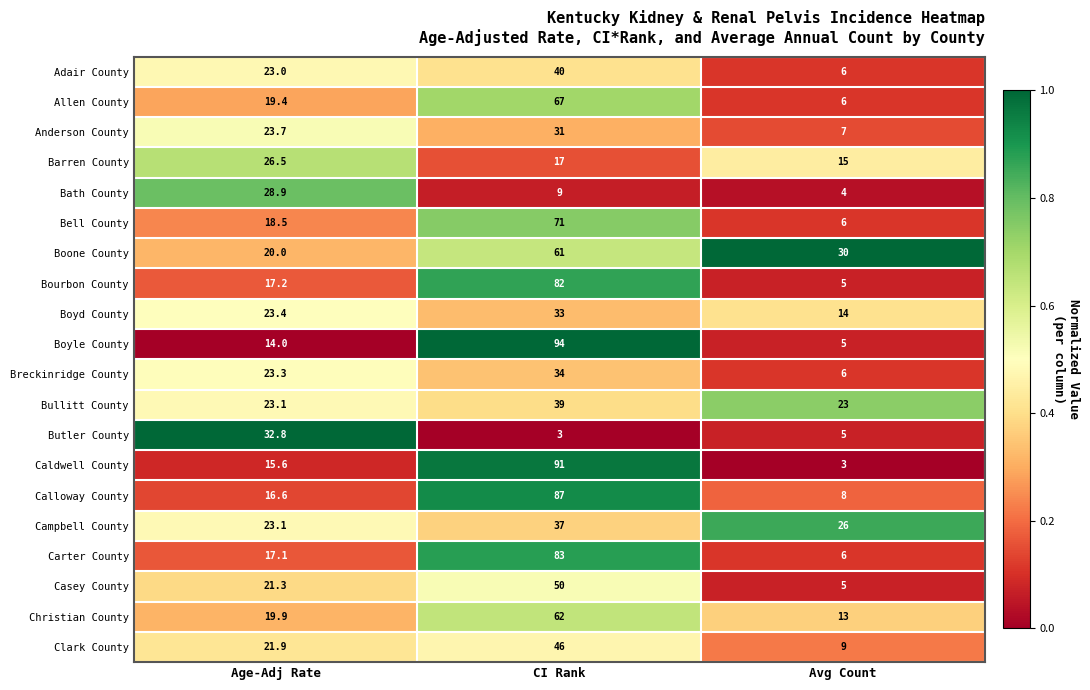

What is the difference between the highest and lowest values at Age-Adj Rate?

18.8